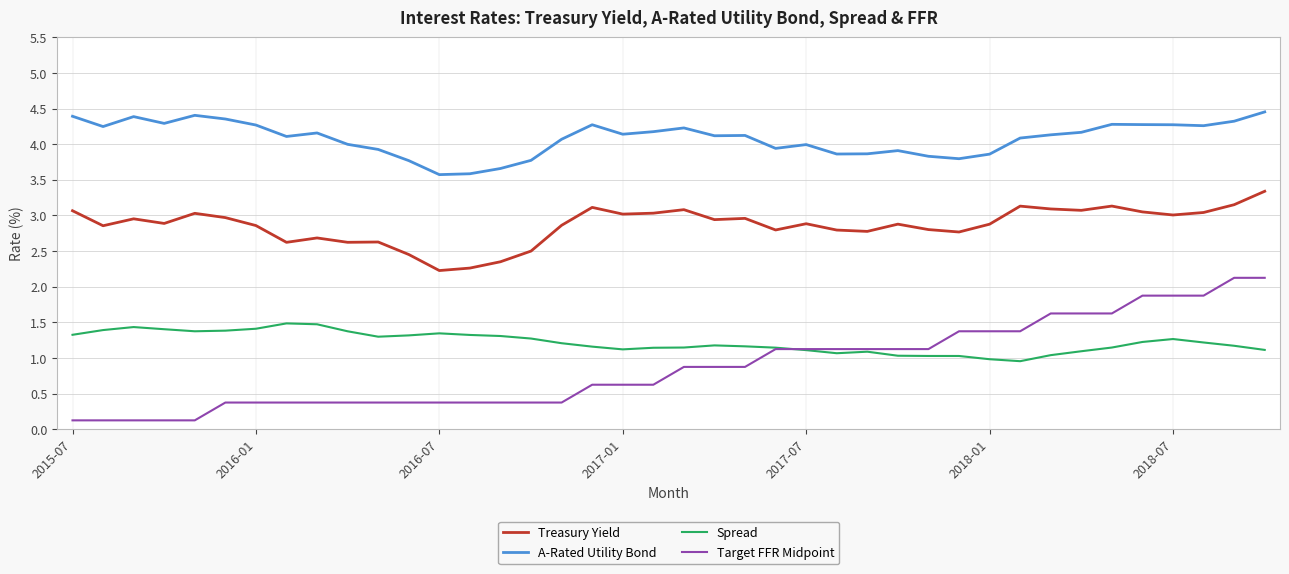

Does the chart display data point markers on the line(s)?

No